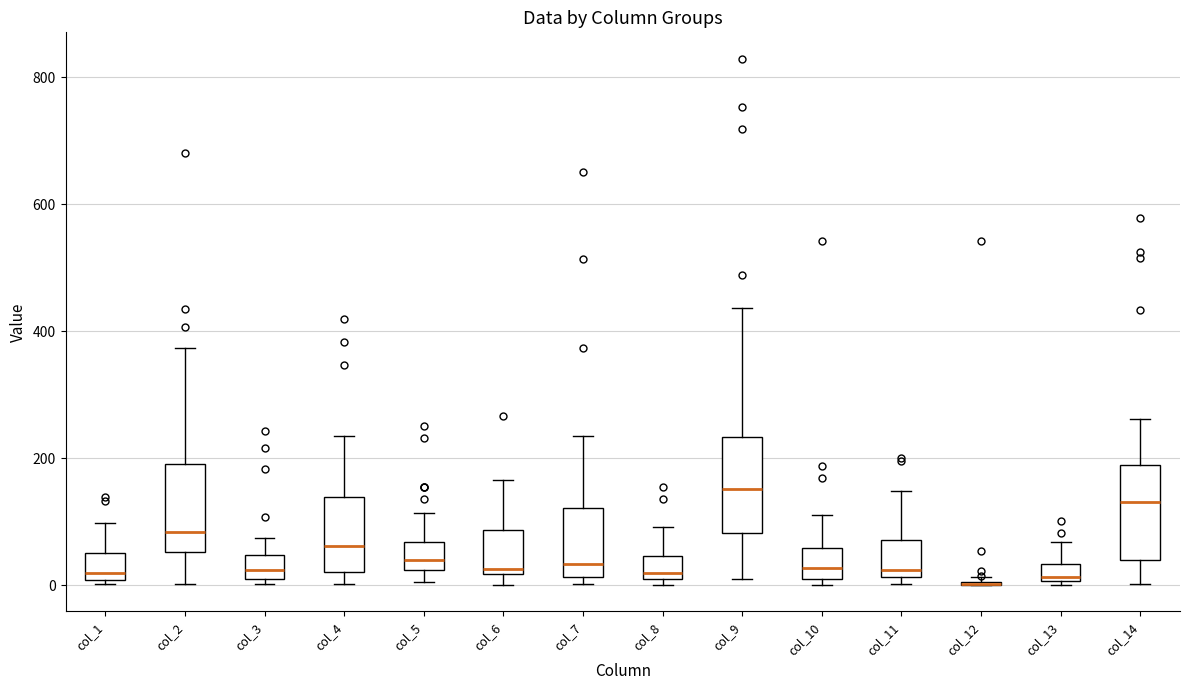

Where does the upper whisker of the box for col_3 end on the y-axis? The values are not printed on the chart, so give them approximately, as read against the axis.

80